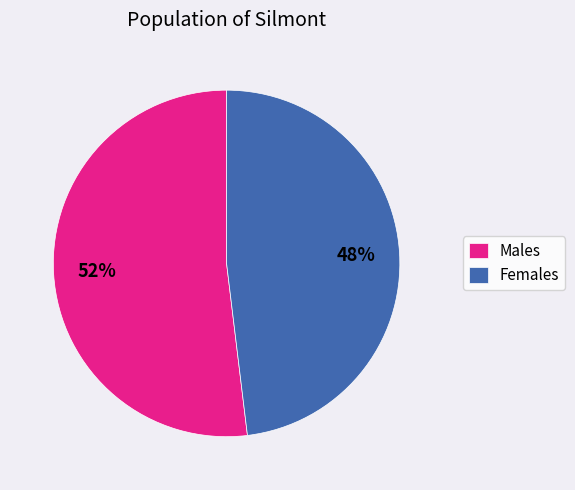

Is it true that Males is 52% of the pie?

True